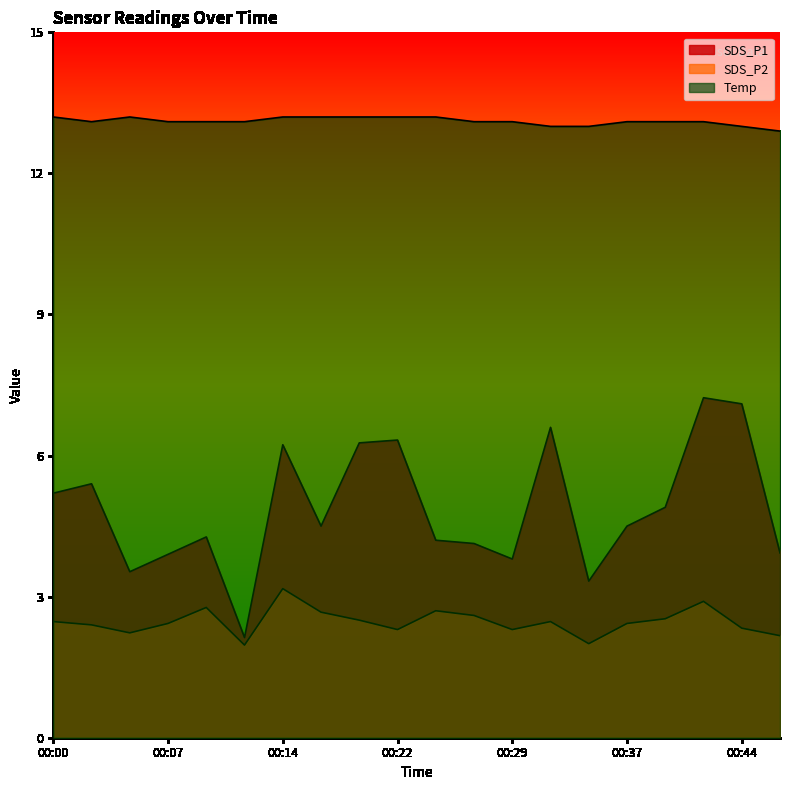

At which label does SDS_P1 reach its peak?

00:41